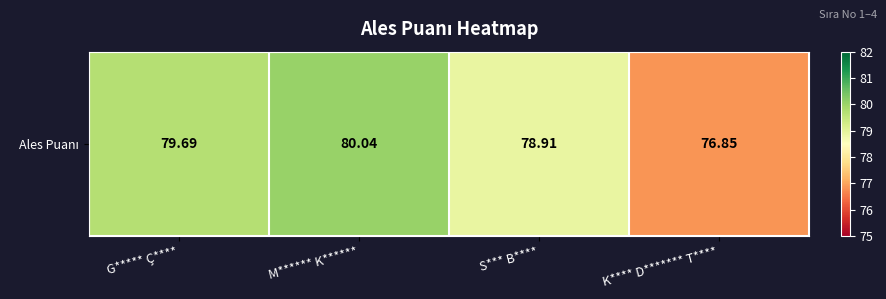

List the labels in order of value, largest first.

M****** K******, G***** Ç****, S*** B****, K**** D******* T****